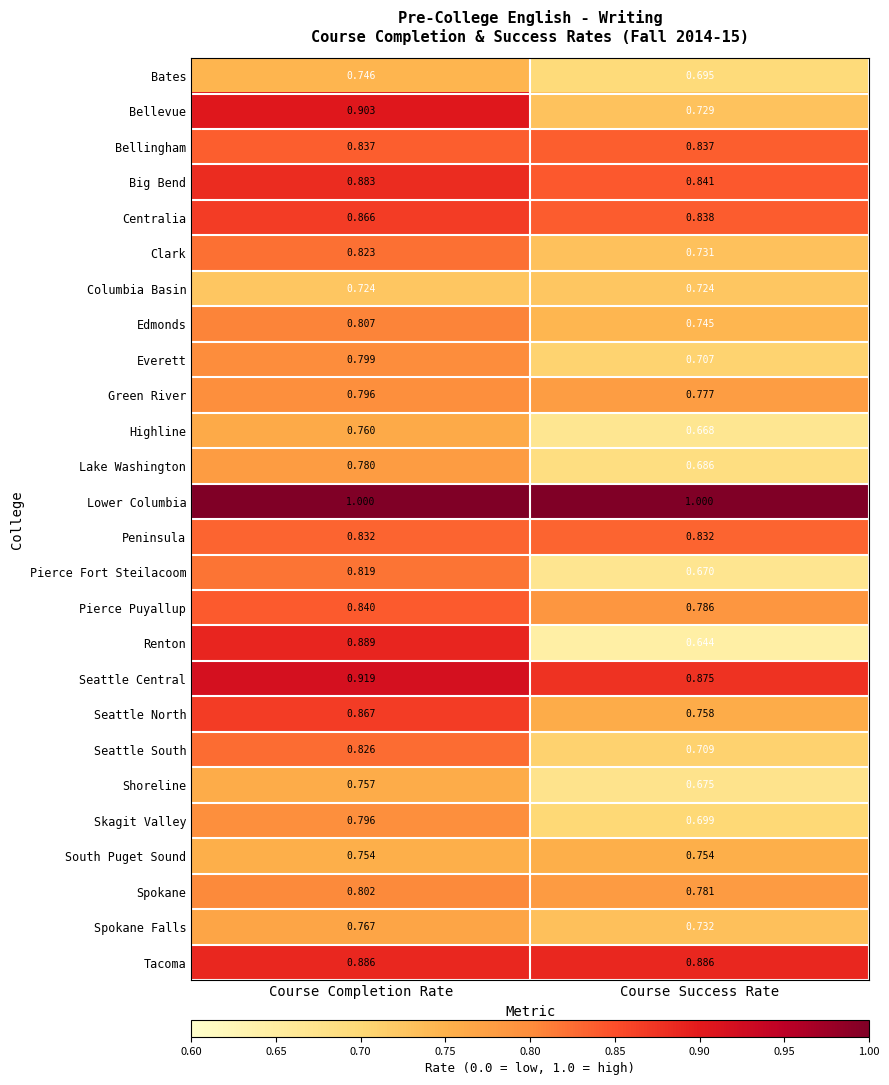

At which category is the sum across all series the highest?

Course Completion Rate